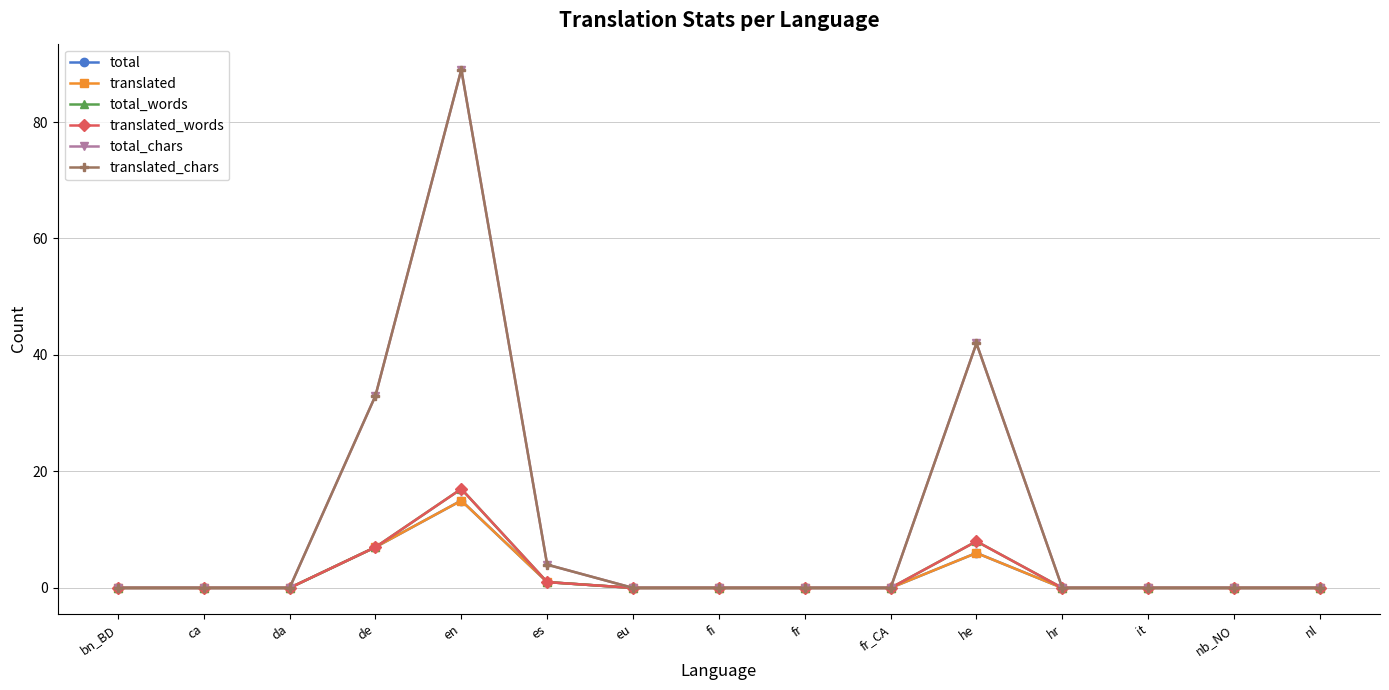

True or false: translated and translated_words cross at least once.

False